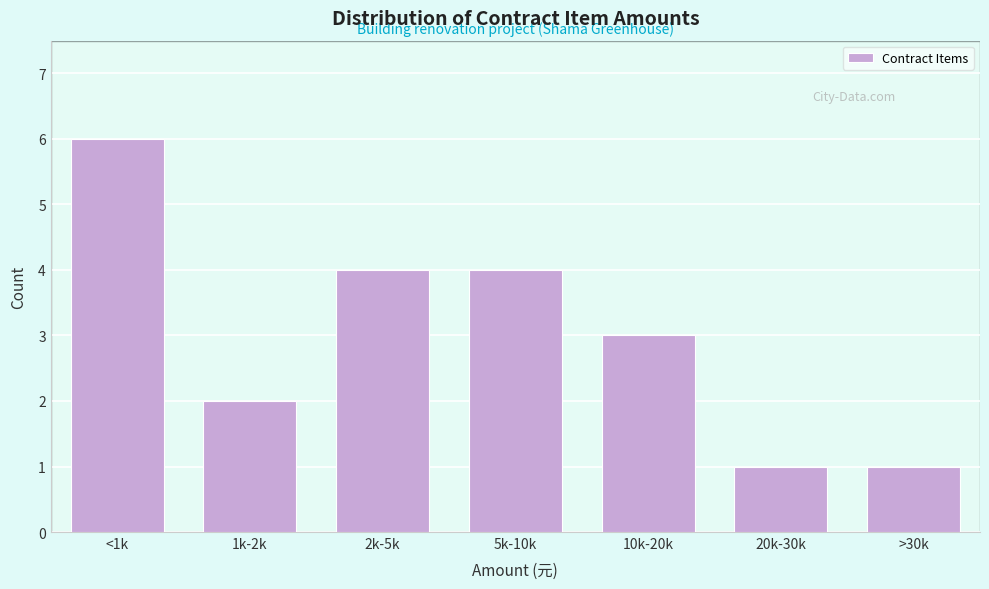

Reading left to right, transcribe all the data shown in this chart.

6	2	4	4	3	1	1